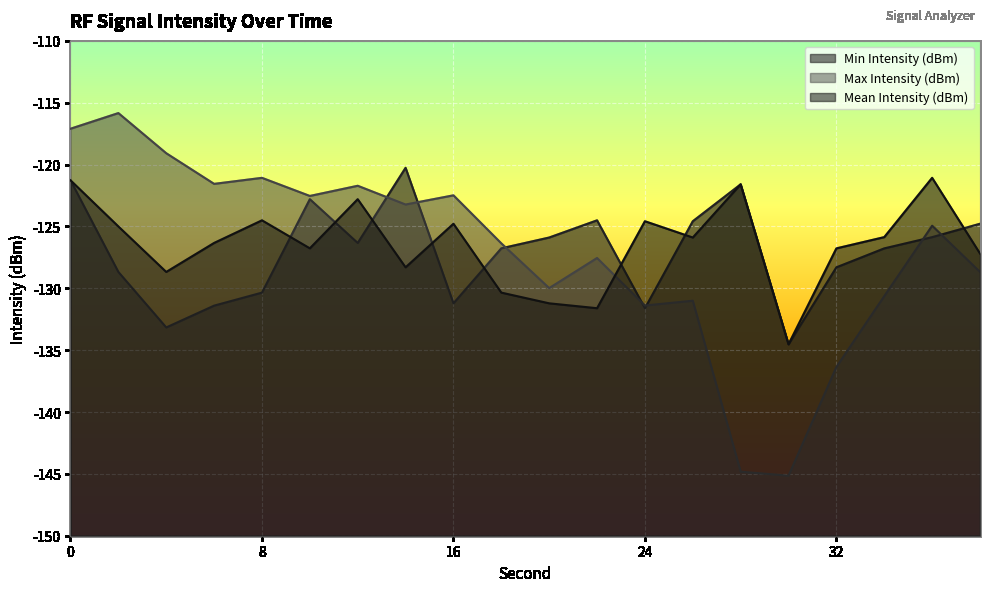

At which category does the chart reach its peak across all series?

2